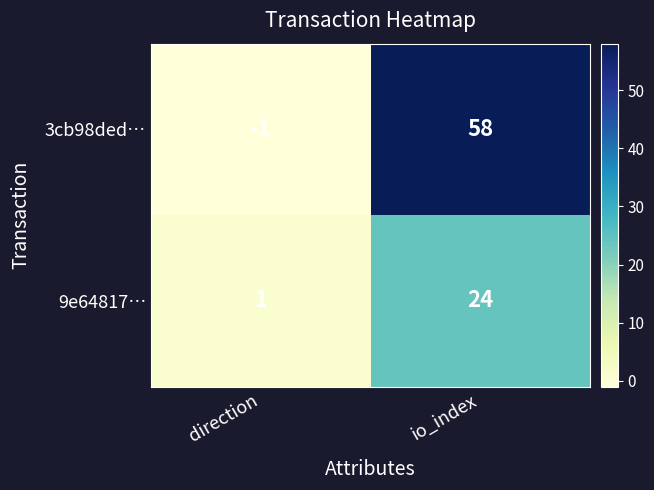

How many series are shown in this chart?

2